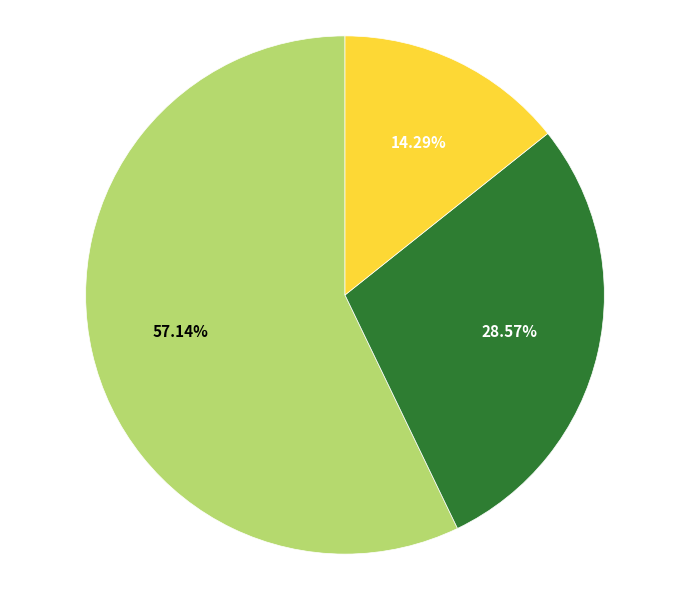

Is there any slice that represents more than half of the pie?

Yes